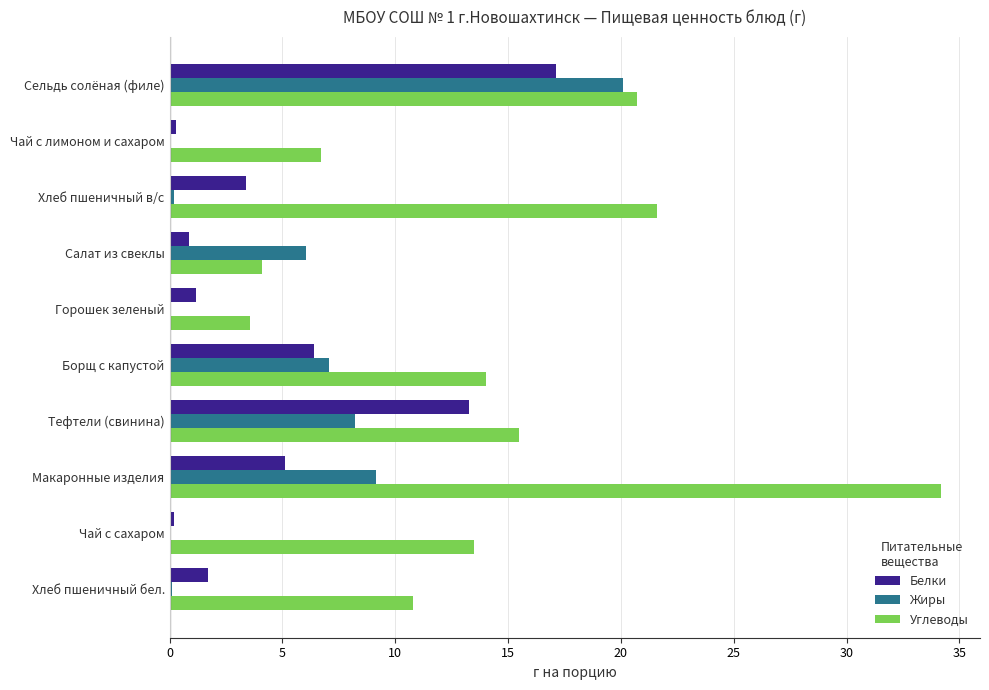

Where is Жиры nearest to the value 10?

Макаронные изделия